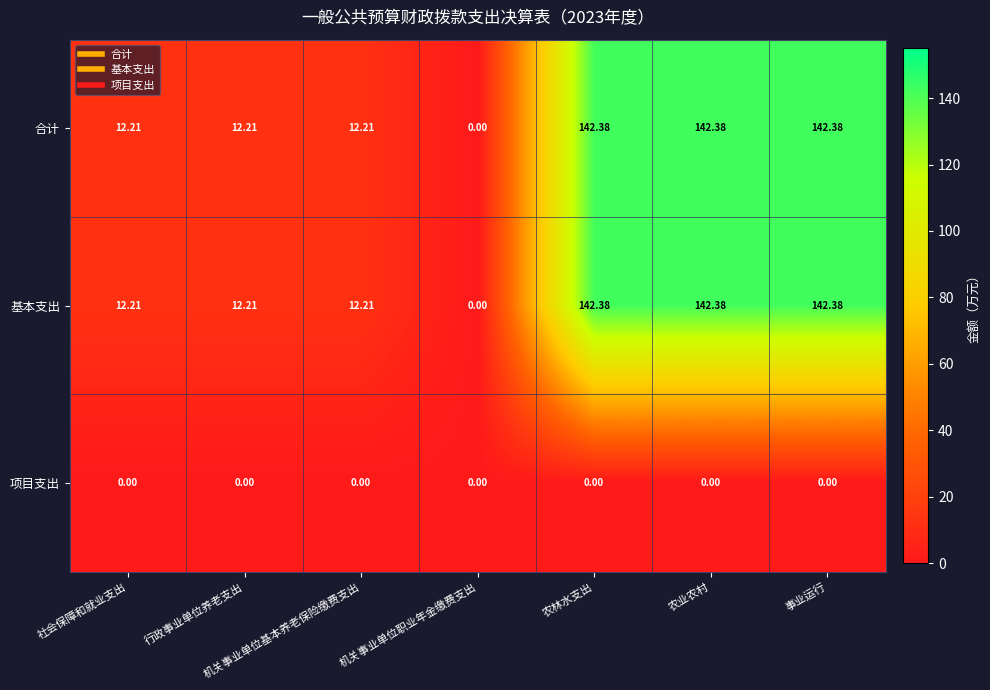

Is the value of 基本支出 at 行政事业单位养老支出 greater than the value of 合计 at 农林水支出?

No